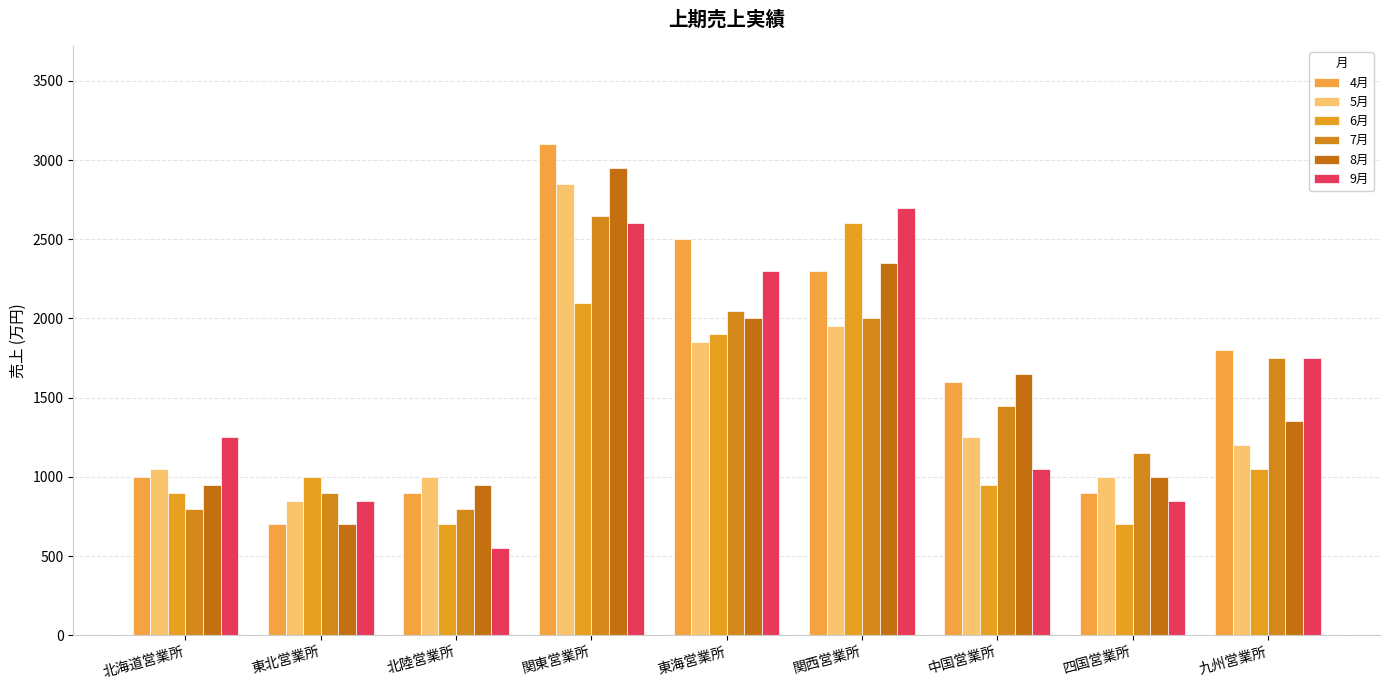

Between 北陸営業所 and 関西営業所, which series saw the biggest shift?

9月